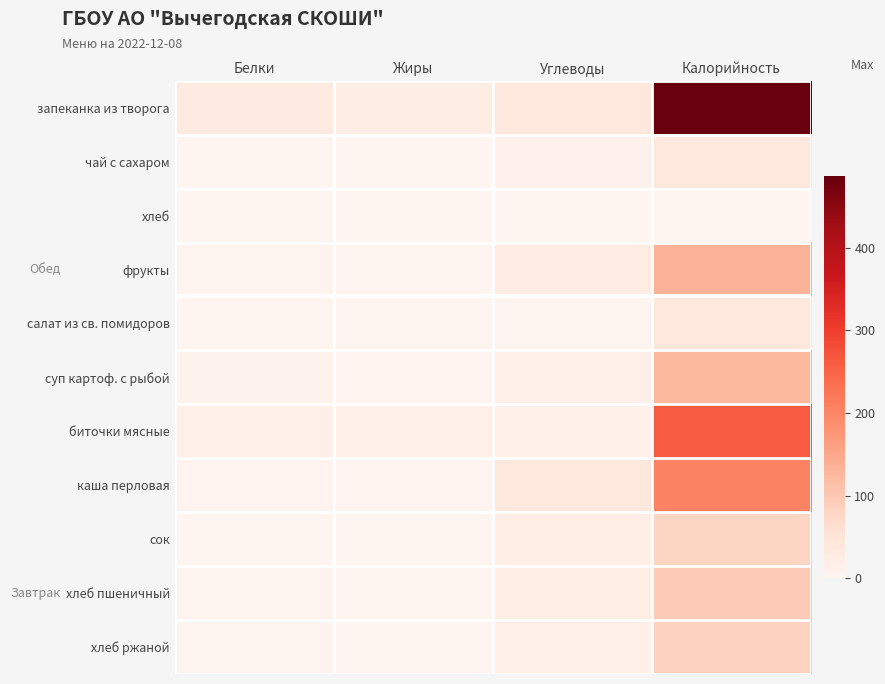

Reading left to right, what are all the values shown in this chart?

запеканка из творога: Белки=31	Жиры=22	Углеводы=40	Калорийность=486
чай с сахаром: Белки=0	Жиры=0	Углеводы=10	Калорийность=41
хлеб: Белки=0	Жиры=0	Углеводы=0	Калорийность=0
фрукты: Белки=2	Жиры=0	Углеводы=30	Калорийность=134
салат из св. помидоров: Белки=1	Жиры=3	Углеводы=2	Калорийность=41
суп картоф. с рыбой: Белки=8	Жиры=4	Углеводы=14	Калорийность=126
биточки мясные: Белки=15	Жиры=16	Углеводы=13	Калорийность=261
каша перловая: Белки=4	Жиры=5	Углеводы=38	Калорийность=206
сок: Белки=1	Жиры=0	Углеводы=19	Калорийность=79
хлеб пшеничный: Белки=3	Жиры=0	Углеводы=20	Калорийность=95
хлеб ржаной: Белки=3	Жиры=0	Углеводы=17	Калорийность=82